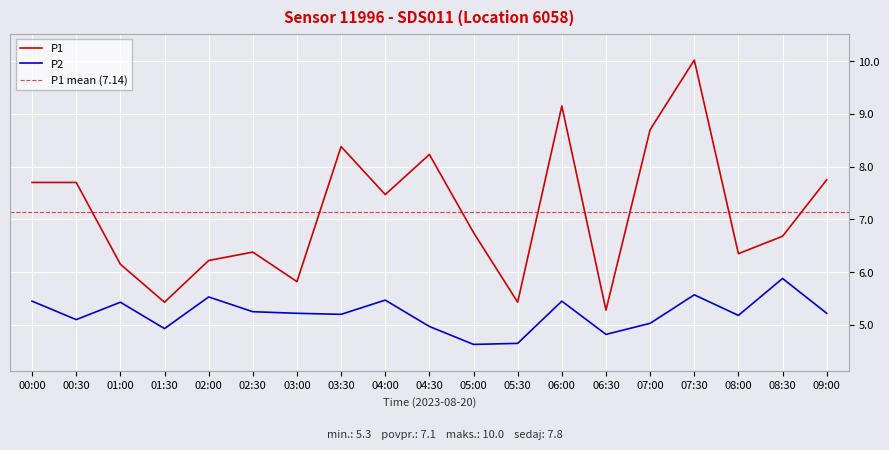

Rank the series by their maximum value, from lowest to highest.

P2, P1